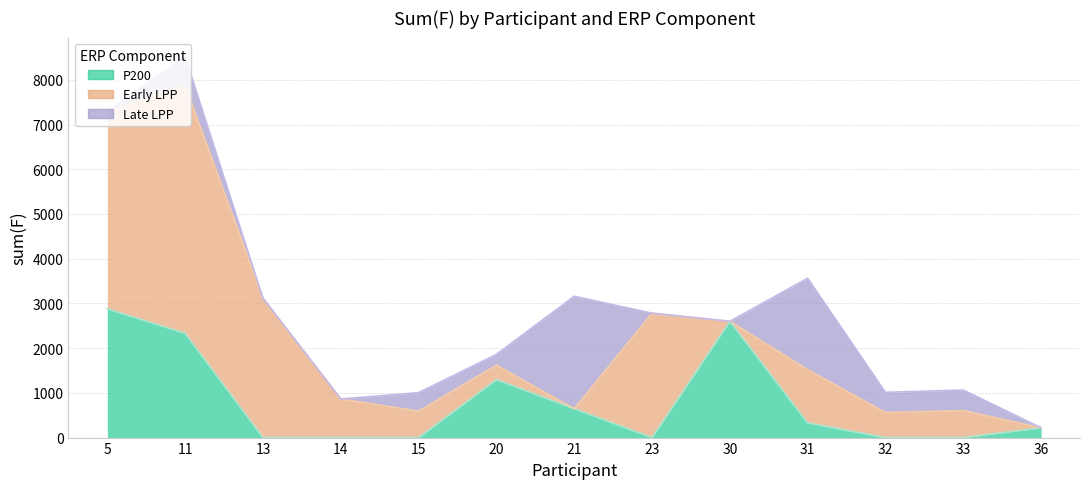

List the labels in order of Late LPP value, smallest first.

5, 13, 14, 23, 30, 36, 20, 15, 32, 33, 11, 31, 21